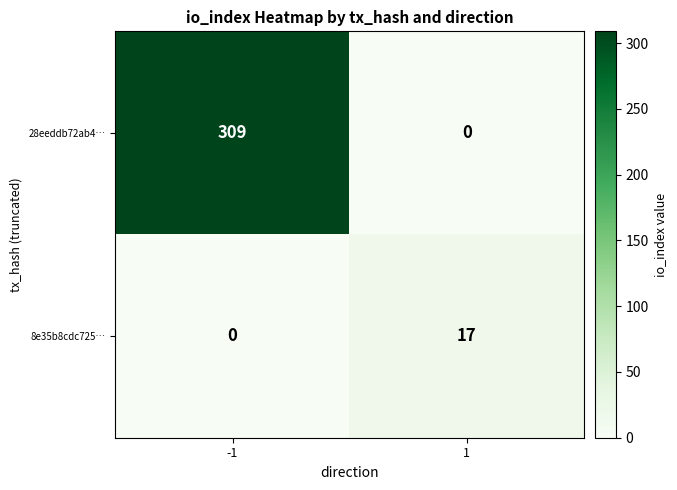

How many series are shown in this chart?

2